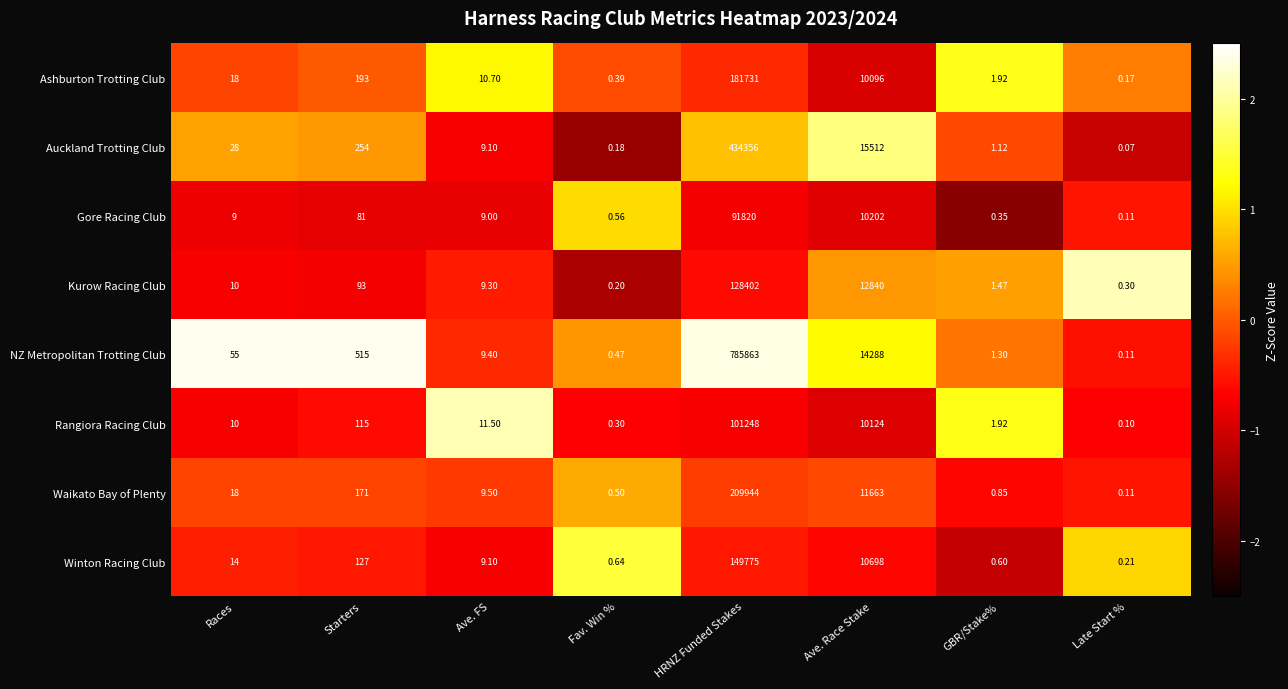

Rank the series by their maximum value, from lowest to highest.

Gore Racing Club, Rangiora Racing Club, Kurow Racing Club, Winton Racing Club, Ashburton Trotting Club, Waikato Bay of Plenty, Auckland Trotting Club, NZ Metropolitan Trotting Club